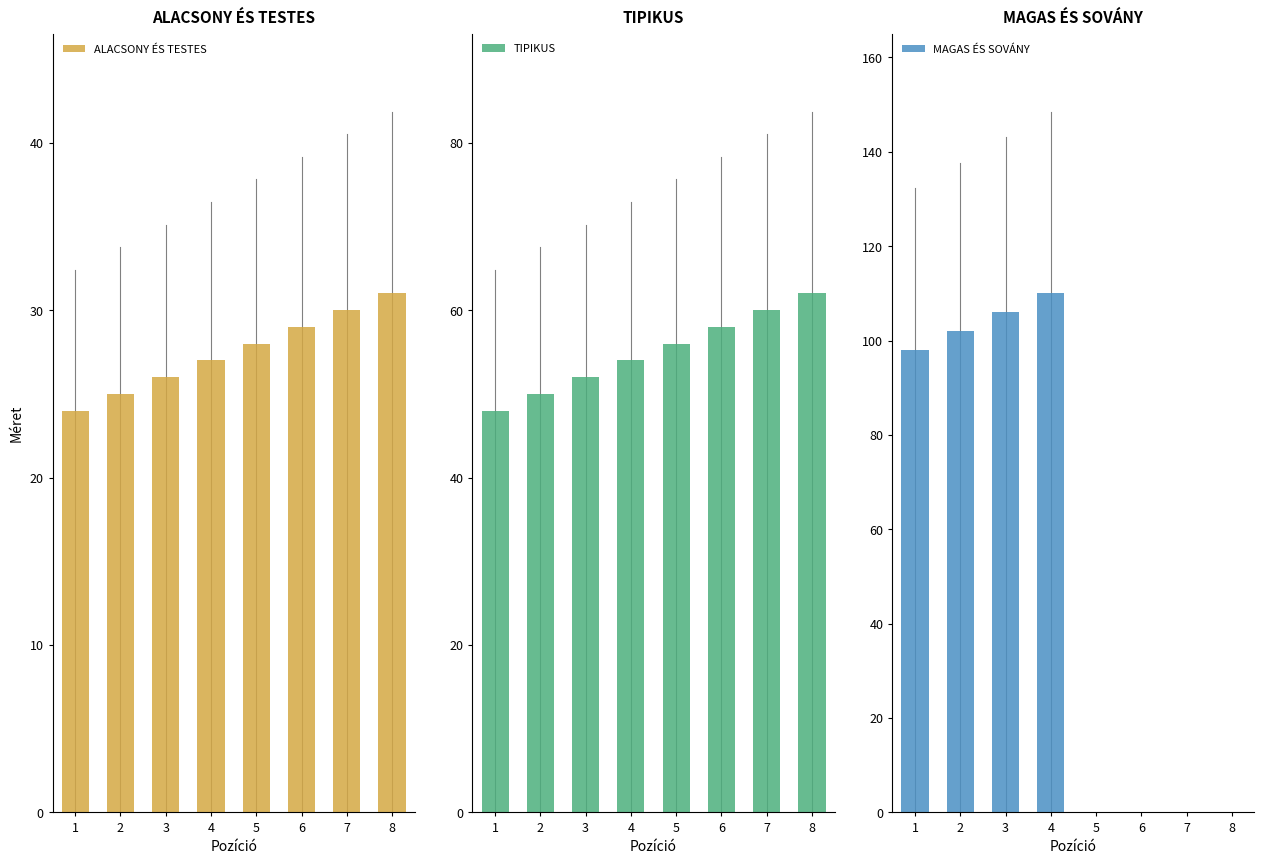

Which category has the highest value in the MAGAS ÉS SOVÁNY series?

4